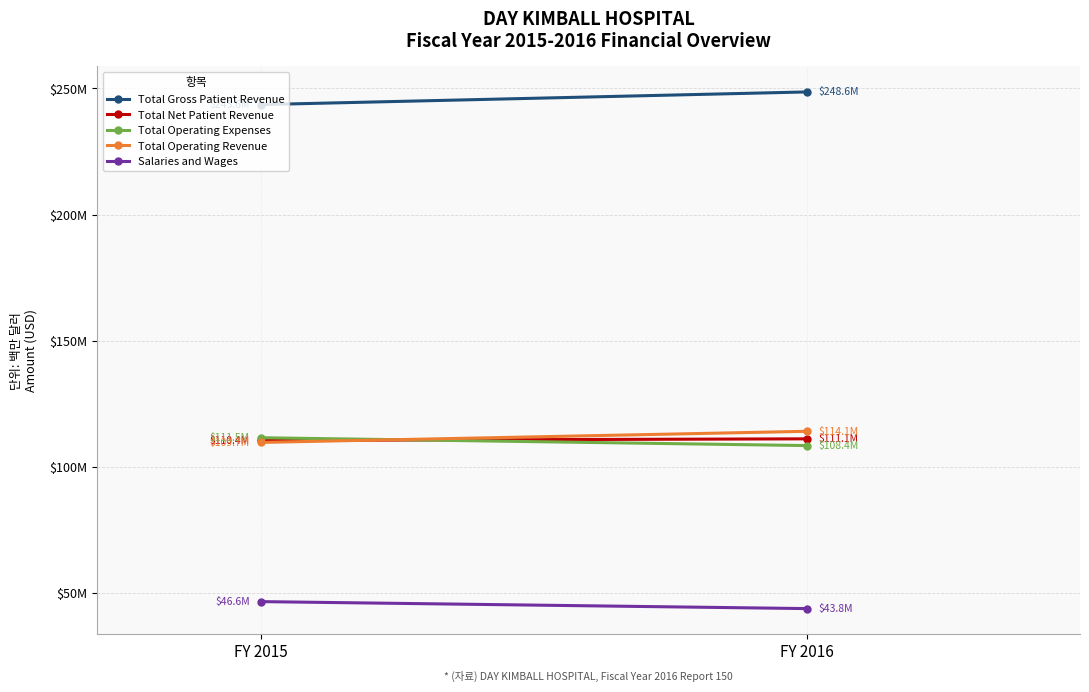

Where does the Salaries and Wages series first go above 46?

FY 2015